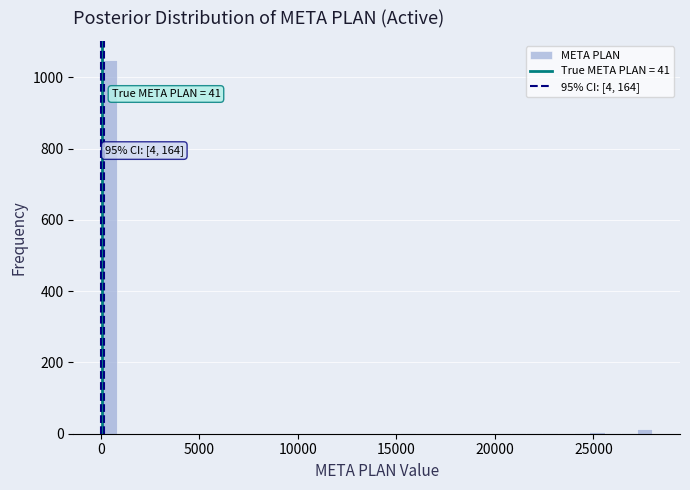

Read against the x-axis, roughly where is the centre of the tallest bar?

500